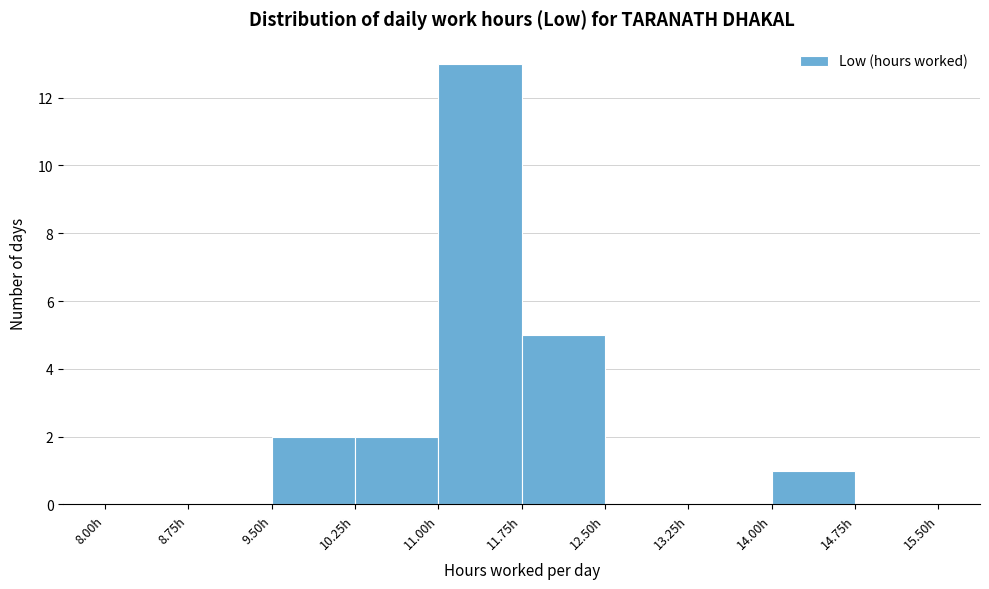

How tall is the bar that spans 11.00 to 11.75 on the x-axis? Neither the bar edges nor the heights are printed on the chart, so give them approximately, as read against the axes.

13